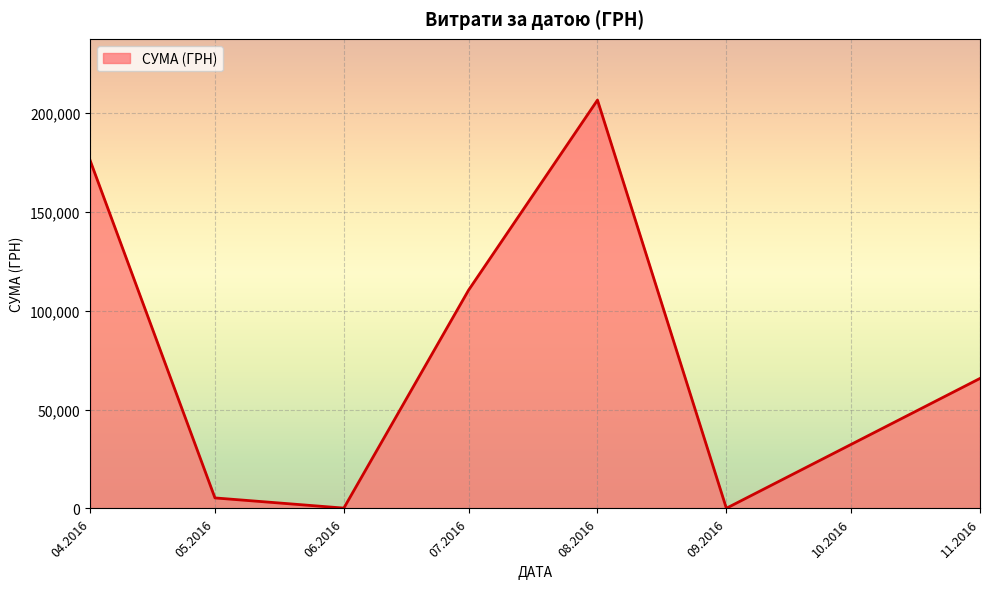

The value at 11.2016 is 65790.6. True or false?

True